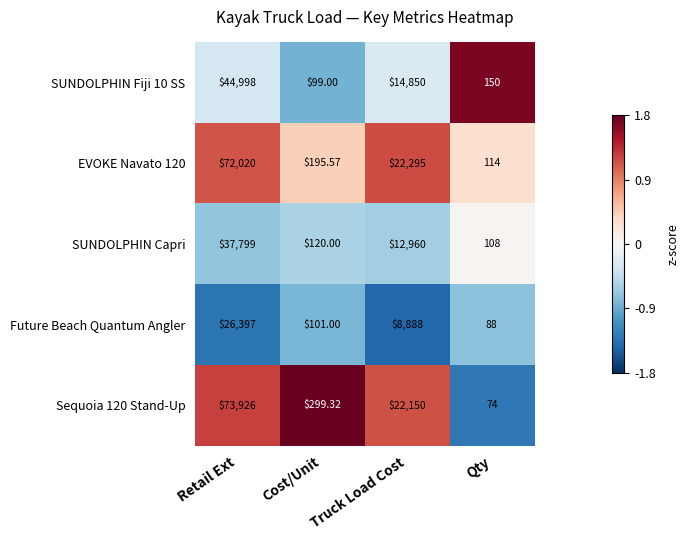

List the labels in order of Future Beach Quantum Angler value, largest first.

Retail Ext, Truck Load Cost, Cost/Unit, Qty